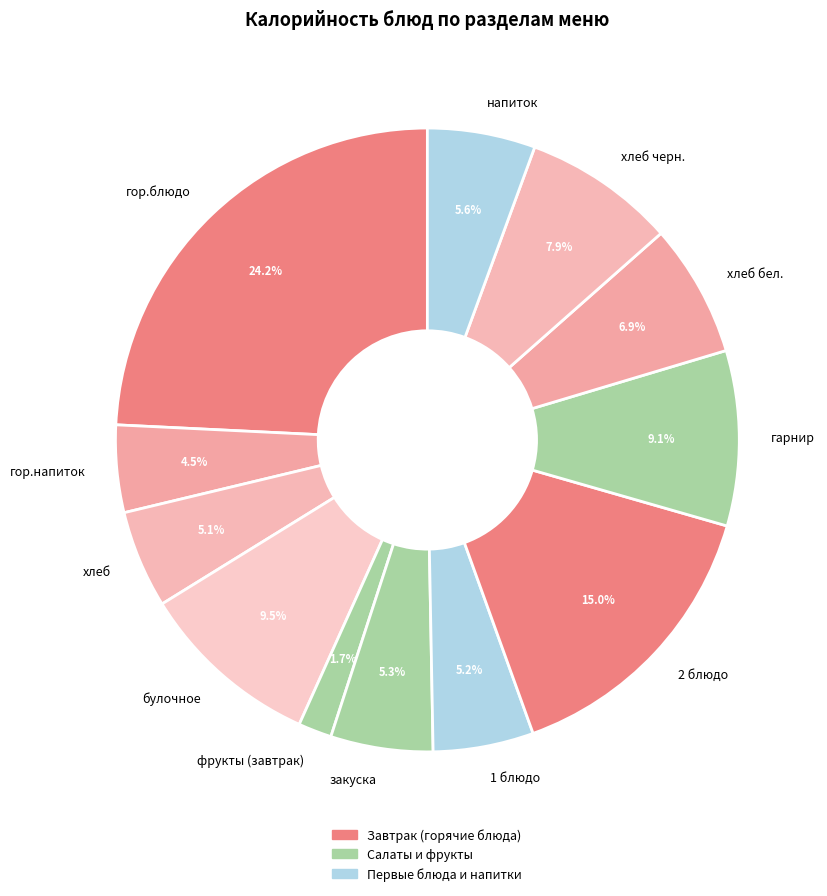

What is the ratio of the value at 2 блюдо to the value at напиток?

2.7